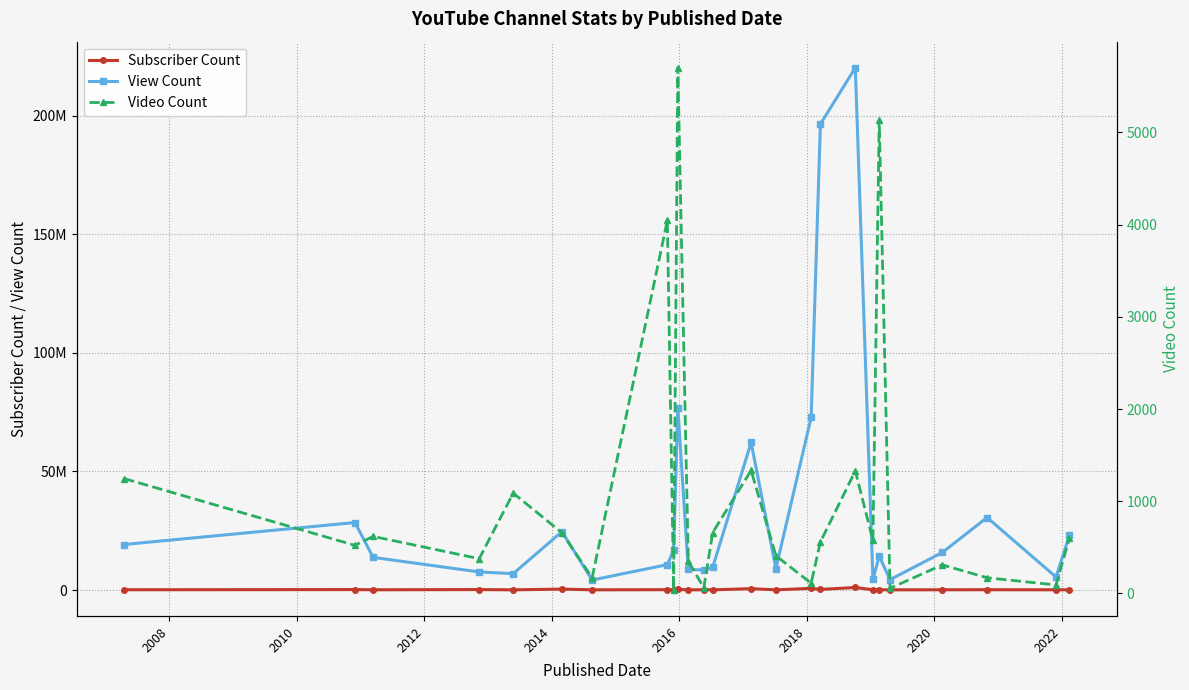

At which category does the chart reach its minimum across all series?

2022